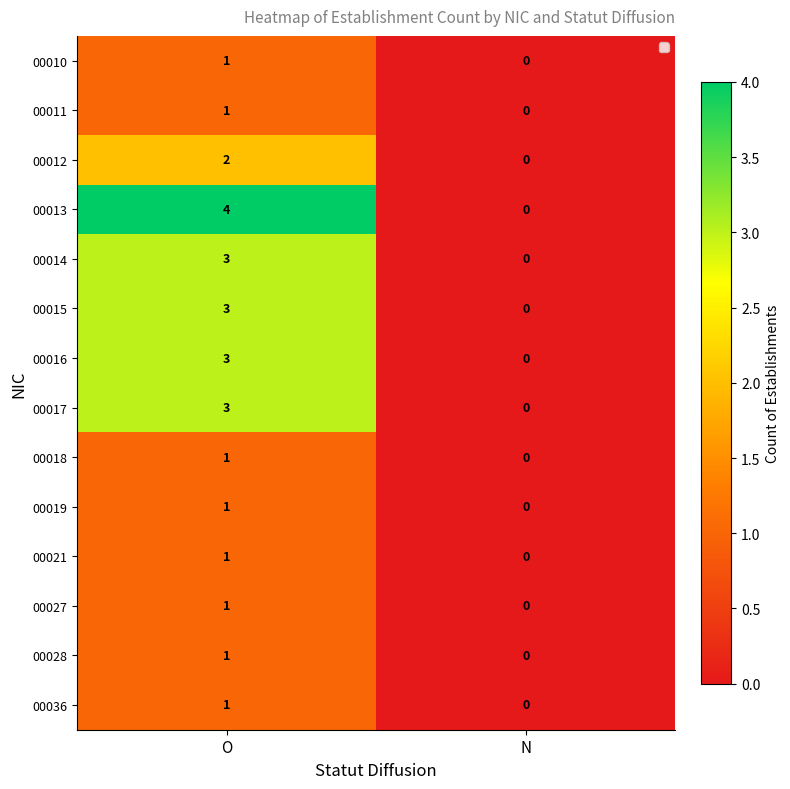

Rank the categories by 00010 value from lowest to highest.

N, O